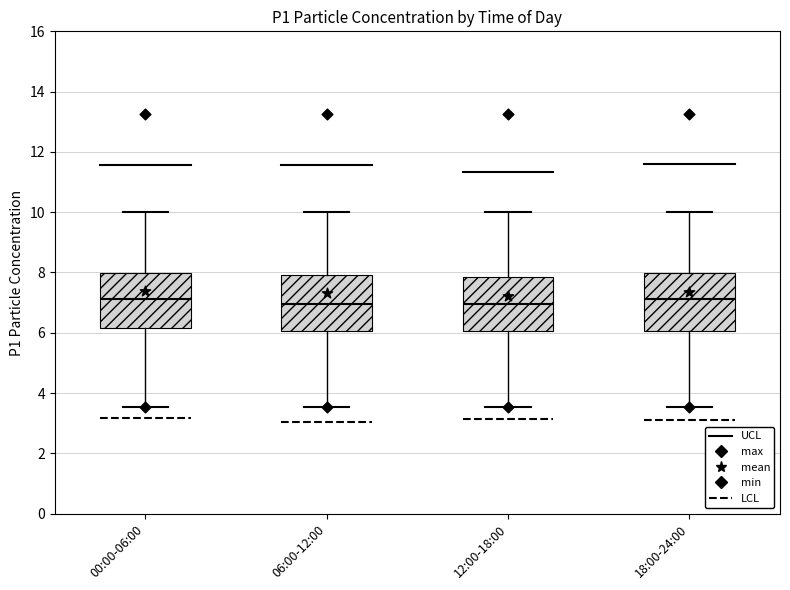

Reading left to right, read every box against the y-axis: the position of its median line, the range the box covers, and the ends of its whiskers. The values are not printed on the chart, so give them approximately, as read against the axis.

00:00-06:00: median 7.2, box 6.2 to 8.0, whiskers 3.6 to 10.0
06:00-12:00: median 7.0, box 6.0 to 8.0, whiskers 3.6 to 10.0
12:00-18:00: median 7.0, box 6.0 to 7.8, whiskers 3.6 to 10.0
18:00-24:00: median 7.2, box 6.0 to 8.0, whiskers 3.6 to 10.0